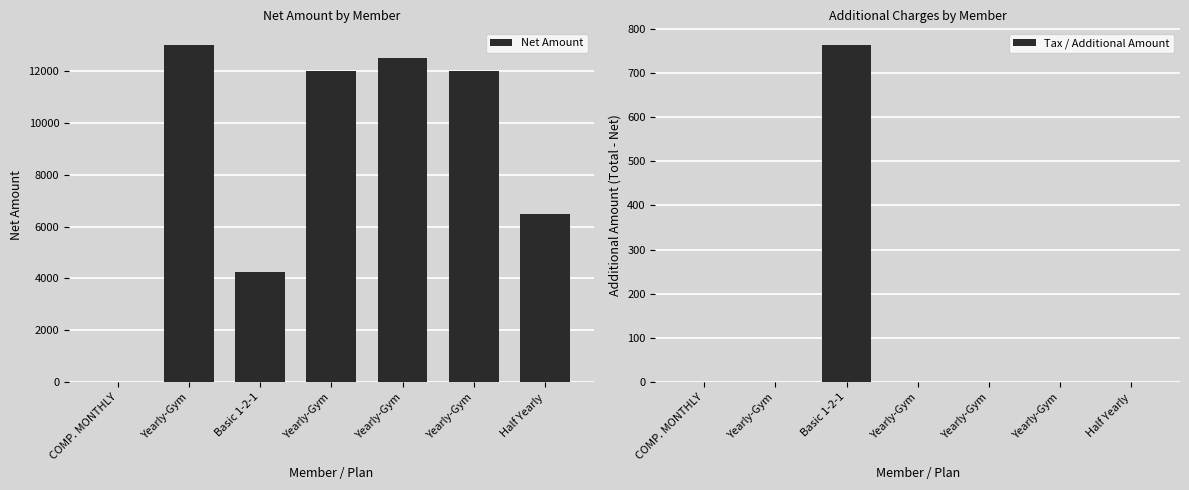

What is the greatest value displayed?

13000.0